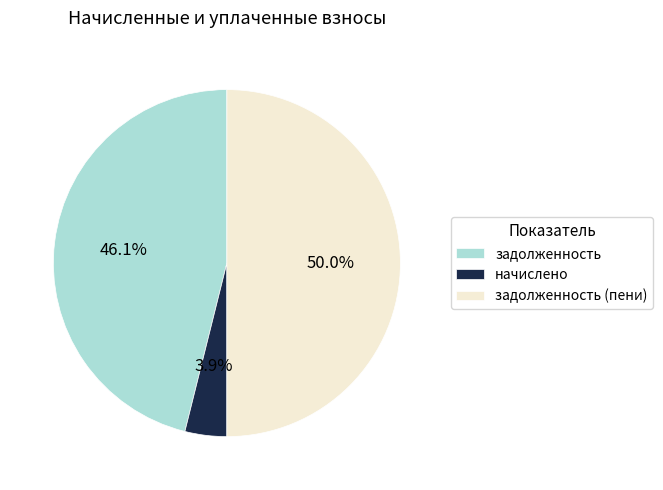

Does начислено account for over 50% of the chart?

No